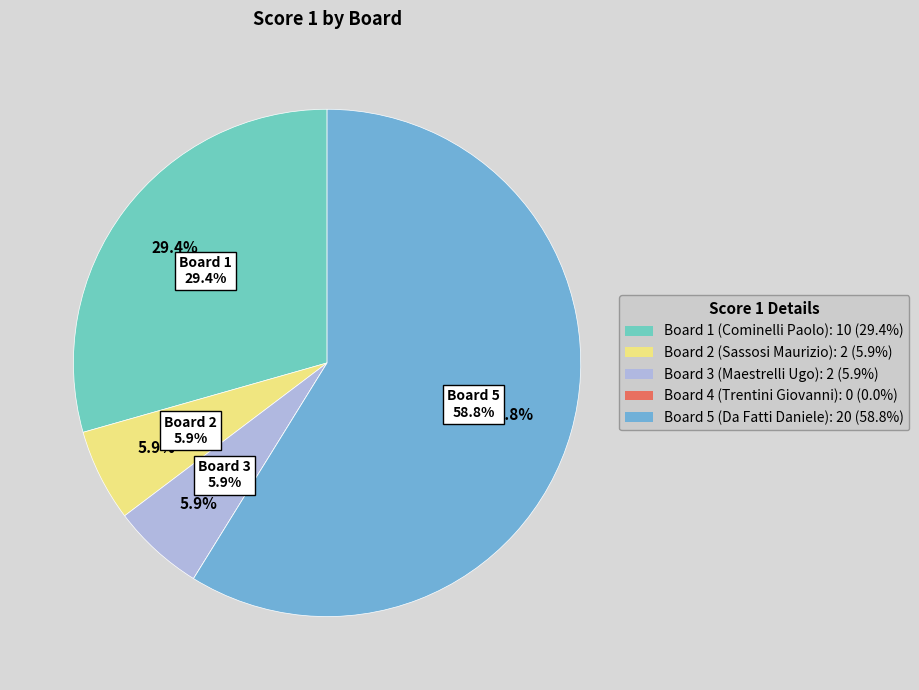

To the nearest percent, what portion does Board 5 (Da Fatti Daniele) represent?

59%